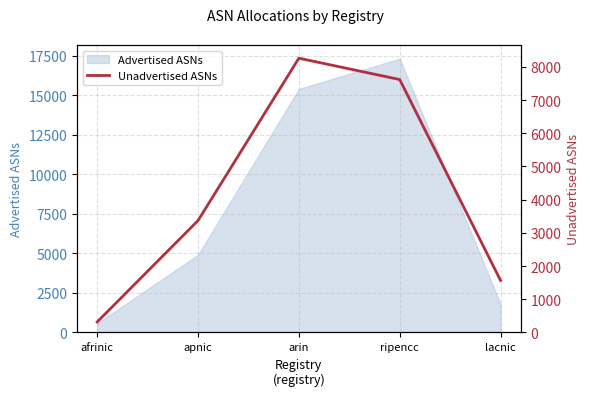

What is the value of the 5th point from the left?

1566